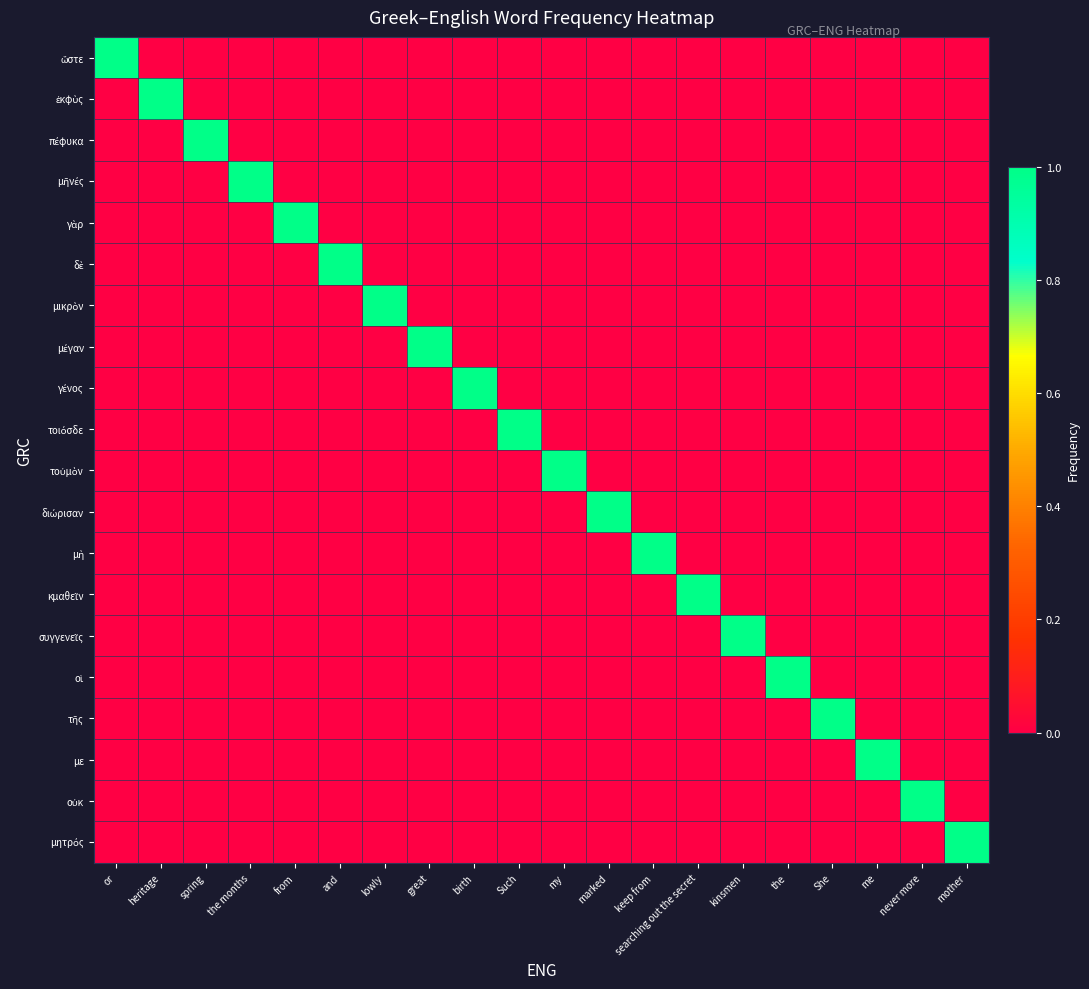

Rank the series by their maximum value, from highest to lowest.

ὥστε, ἐκφὺς, πέφυκα, μῆνές, γὰρ, δὲ, μικρὸν, μέγαν, γένος, τοιόσδε, τοὐμὸν, διώρισαν, μὴ, κμαθεῖν, συγγενεῖς, οἱ, τῆς, με, οὐκ, μητρός